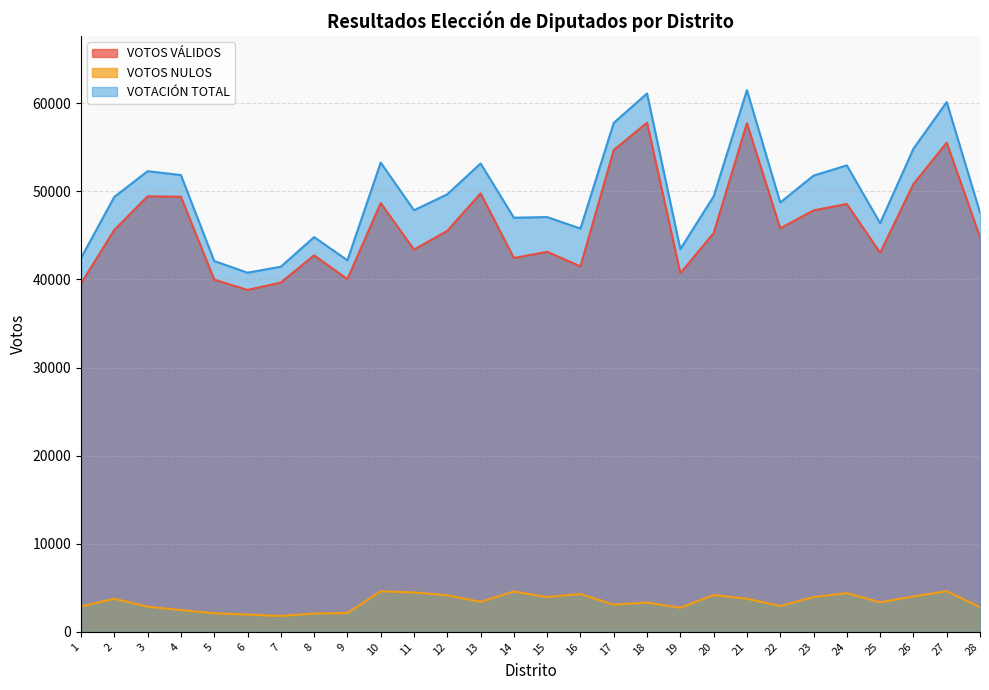

True or false: VOTOS VÁLIDOS and VOTACIÓN TOTAL cross at least once.

False